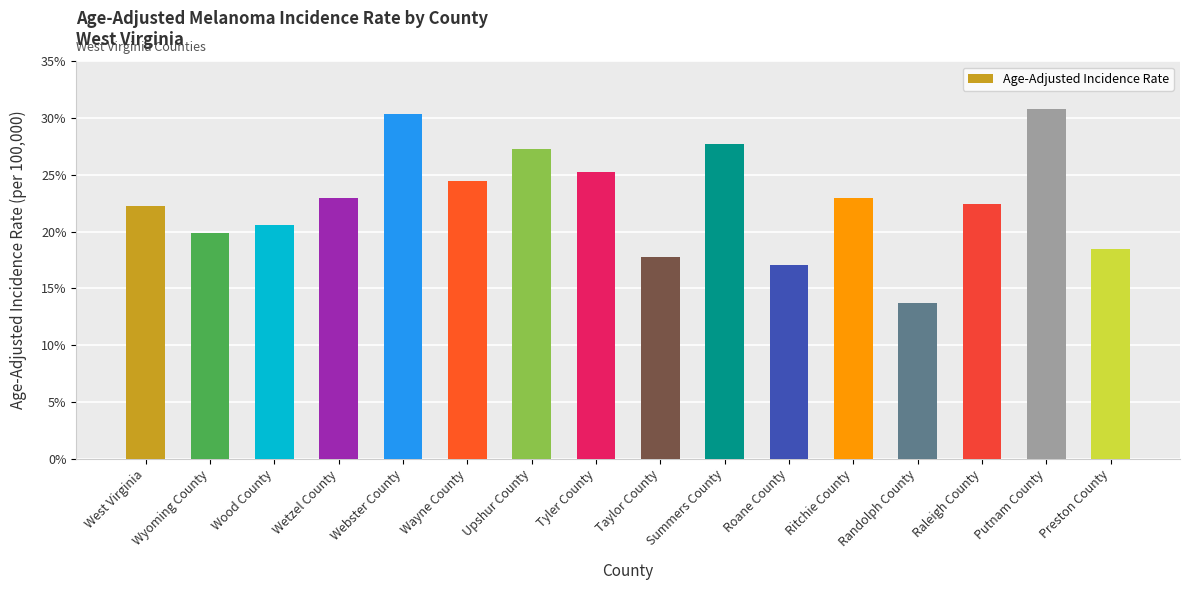

What is the greatest value displayed?

30.8